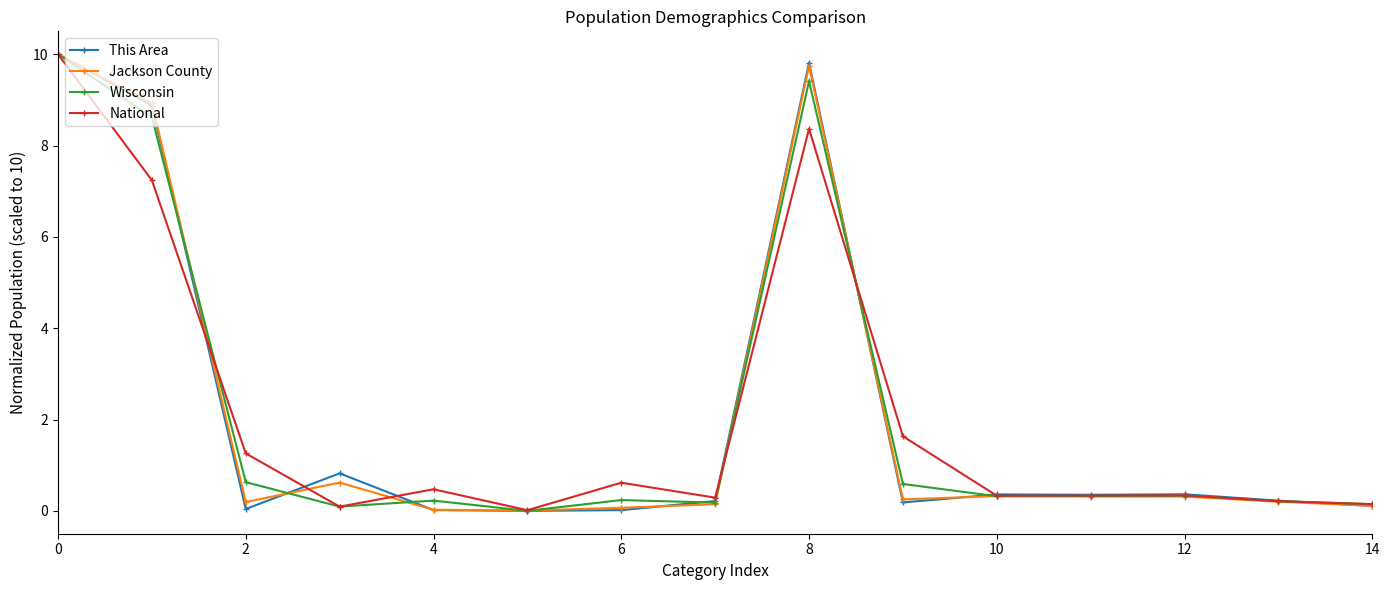

What is the value of the National point at the 1st from the left?

10.0